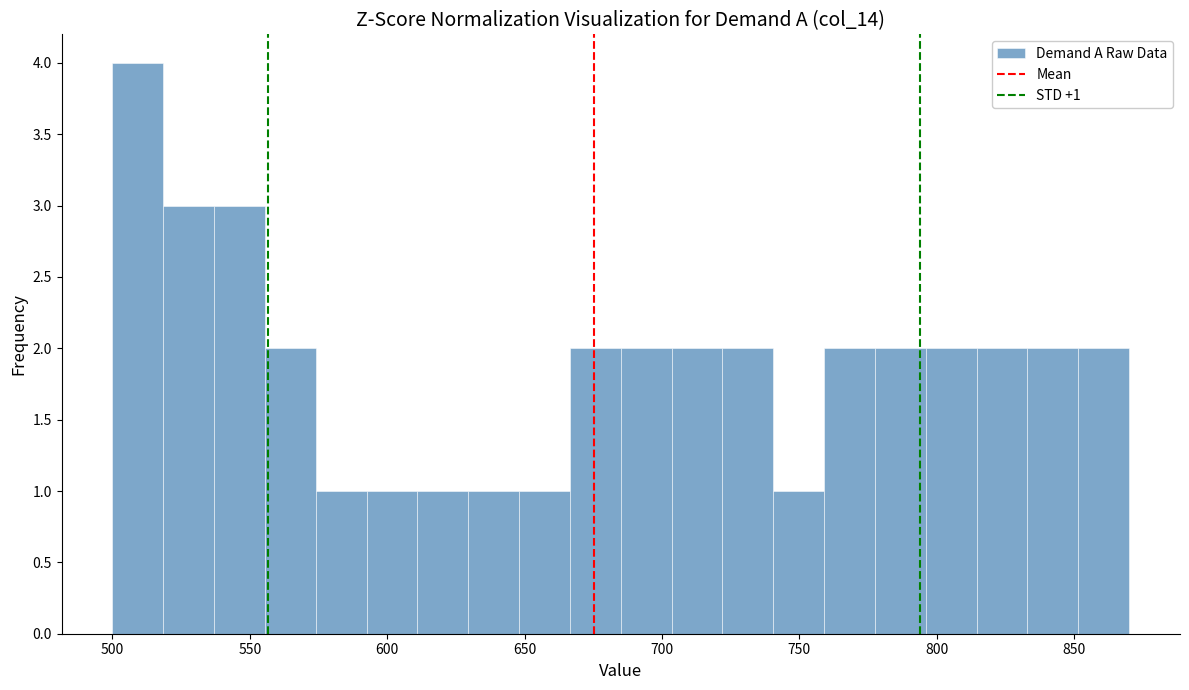

Read against the x-axis, roughly where is the centre of the tallest bar?

510